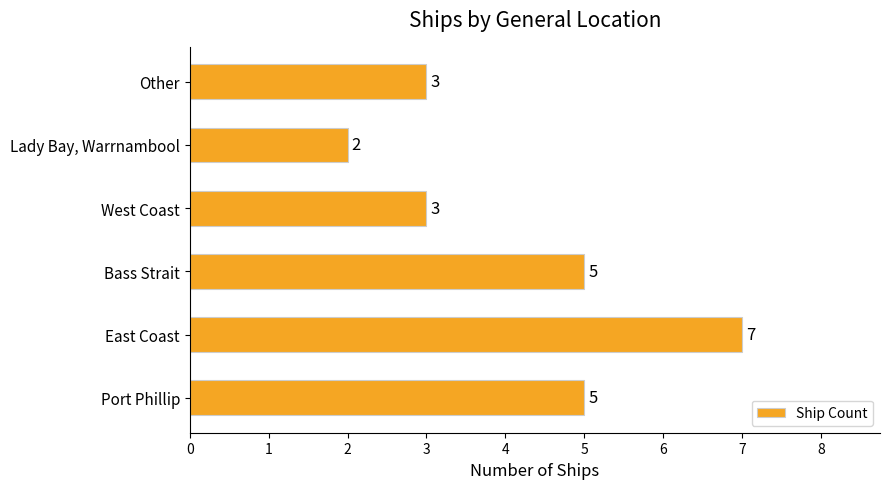

What is the ratio of the value at Port Phillip to the value at Bass Strait?

1.0